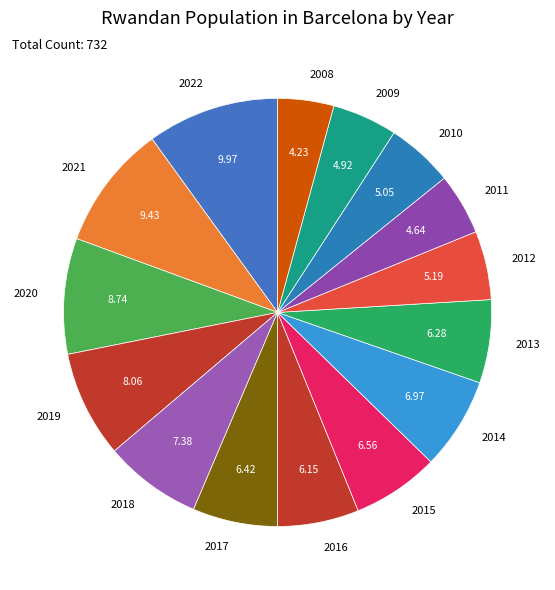

Approximately how many times larger is the value at 2018 compared to 2022?

0.7